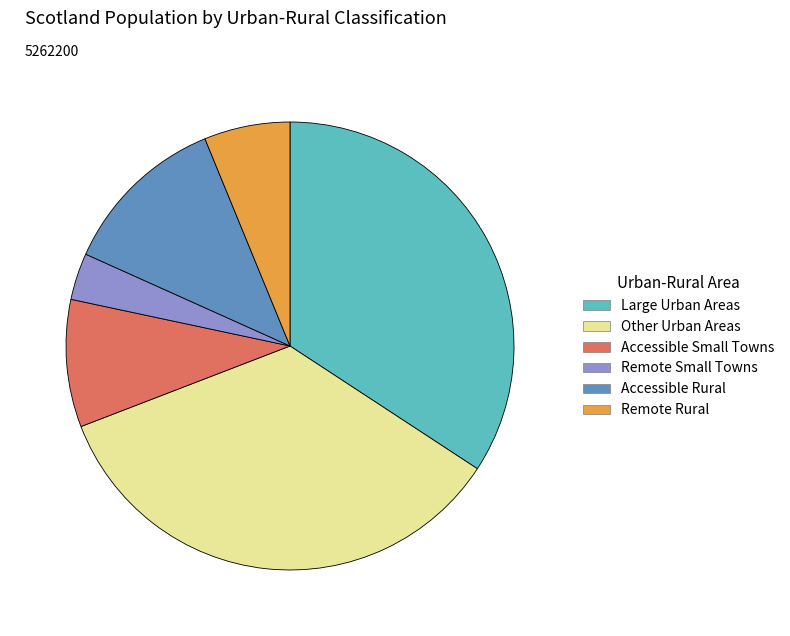

The Accessible Rural slice represents 12% of the pie. True or false?

True